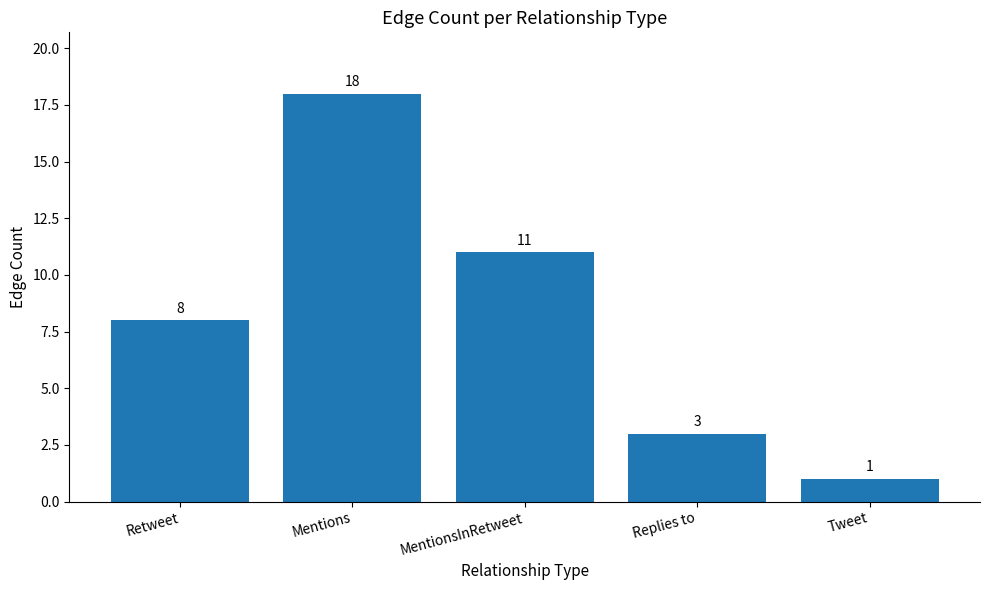

Between Tweet and Retweet, which is larger?

Retweet